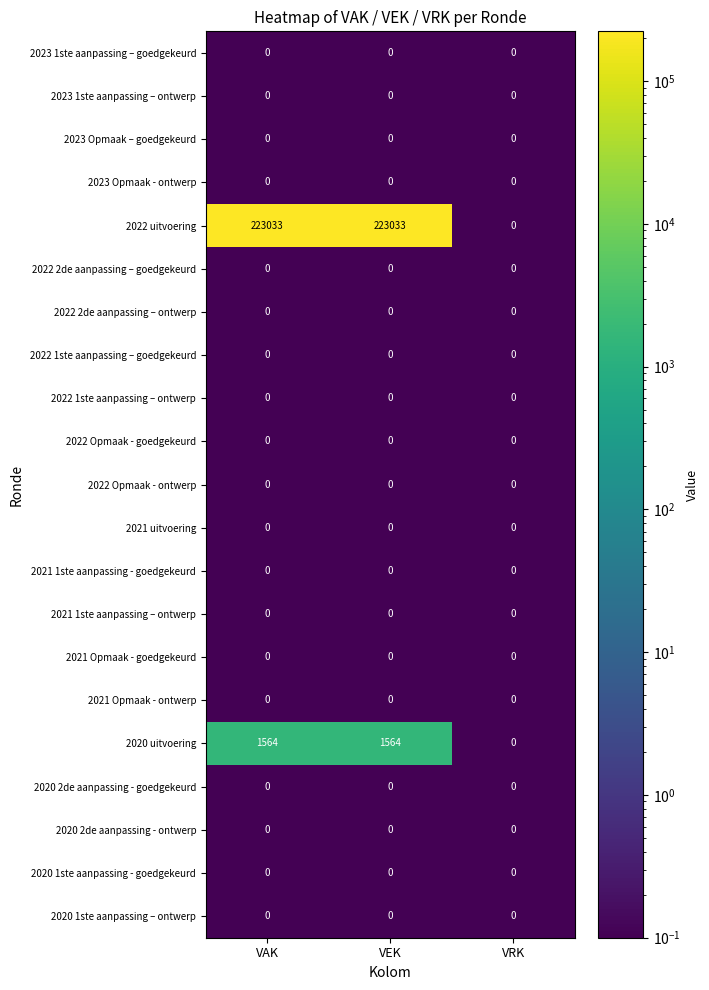

Between VAK and VRK, which series saw the biggest shift?

2022 uitvoering